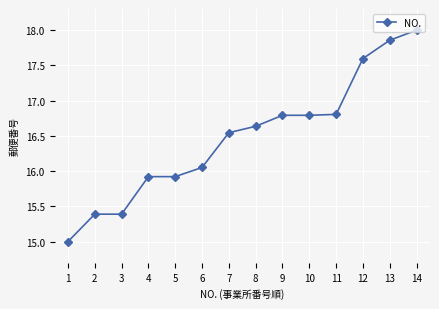

What is the maximum value shown in the chart?

18.0